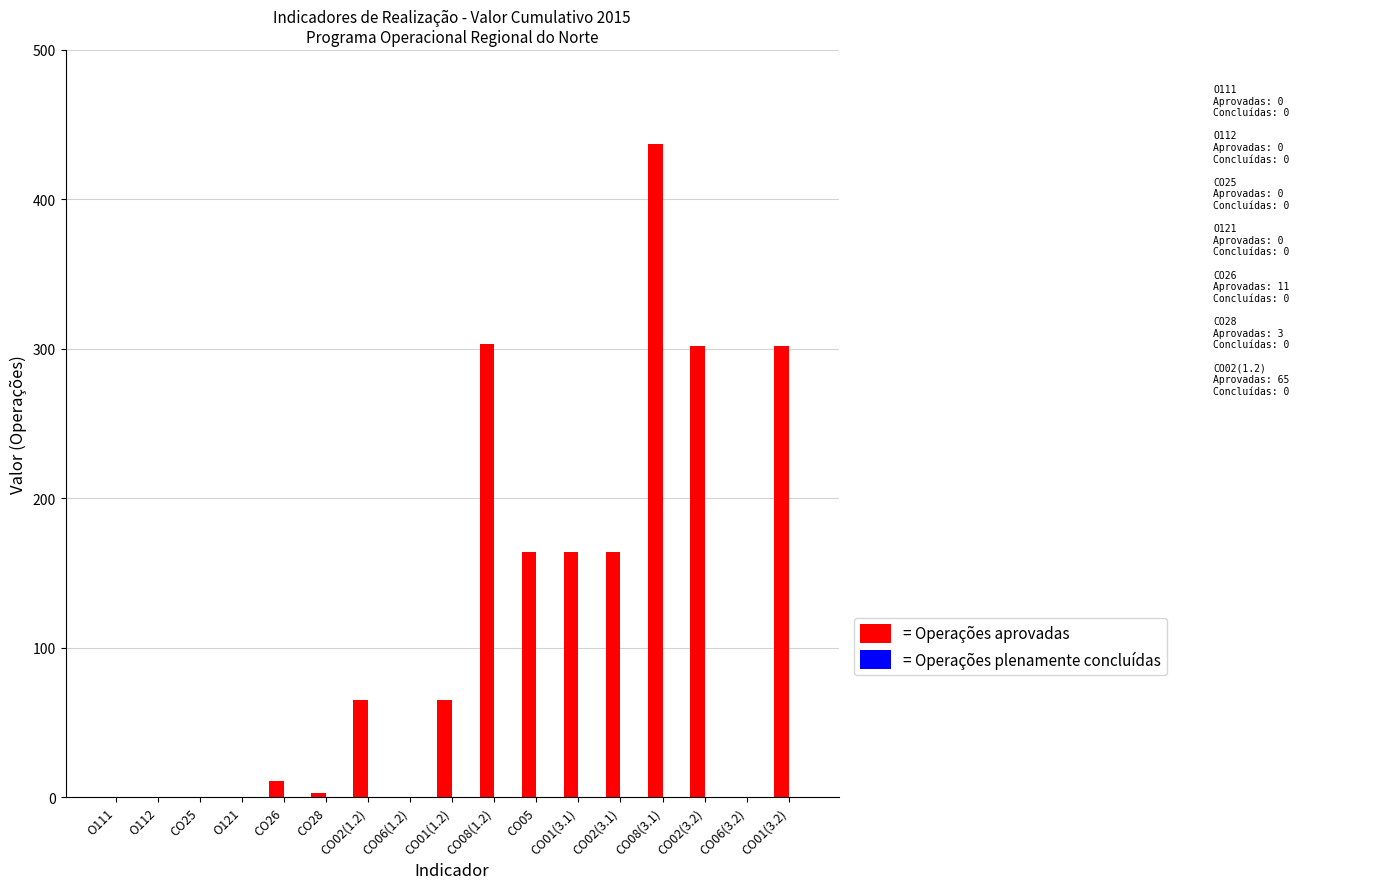

Which label corresponds to the largest value in the chart?

CO08(3.1)